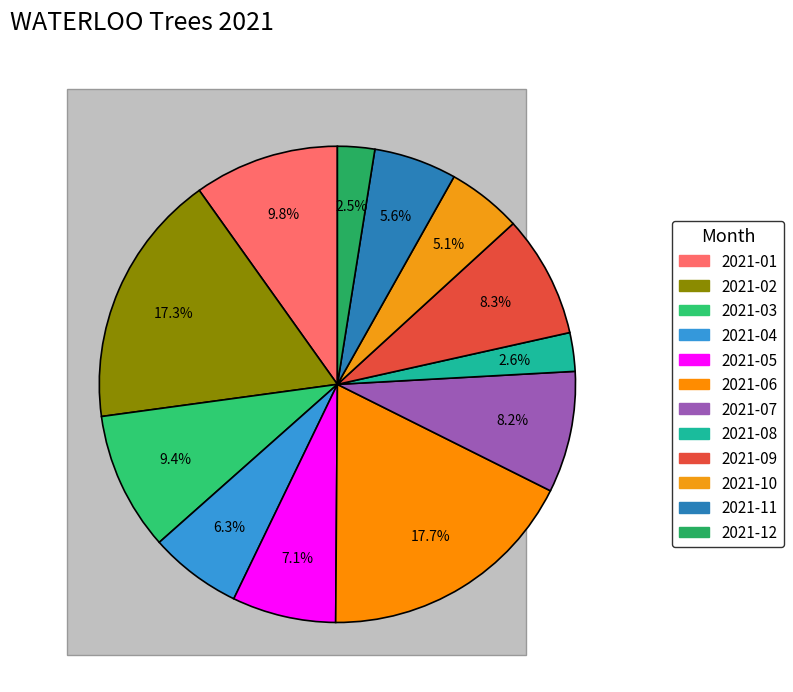

To the nearest percent, what is the difference between the largest and smallest slice percentages?

15%